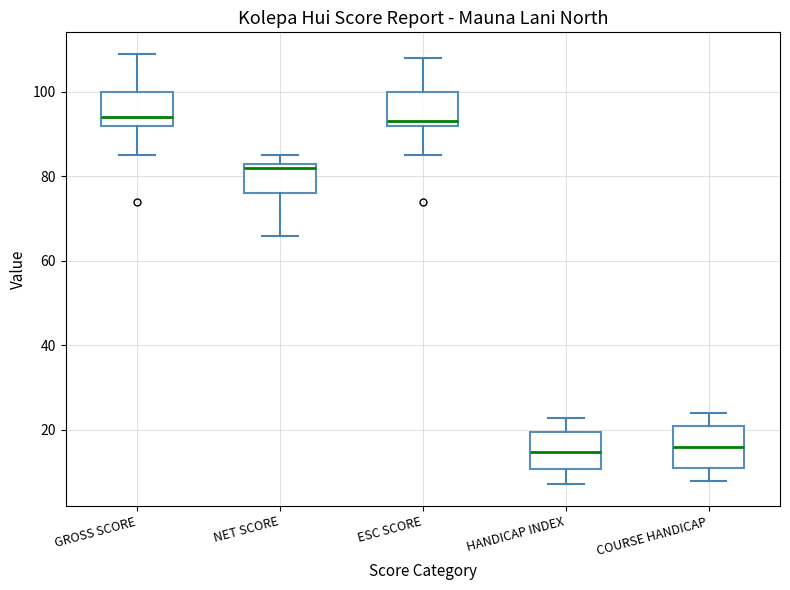

Reading left to right, transcribe this box plot: for each box, give where its median line is, the range the box spans, and where its two whiskers end, as read against the y-axis. The values are not printed on the chart, so give them approximately, as read against the axis.

GROSS SCORE: median 94, box 92 to 100, whiskers 86 to 110
NET SCORE: median 82, box 76 to 84, whiskers 66 to 86
ESC SCORE: median 94, box 92 to 100, whiskers 86 to 108
HANDICAP INDEX: median 14, box 10 to 20, whiskers 8 to 22
COURSE HANDICAP: median 16, box 12 to 22, whiskers 8 to 24